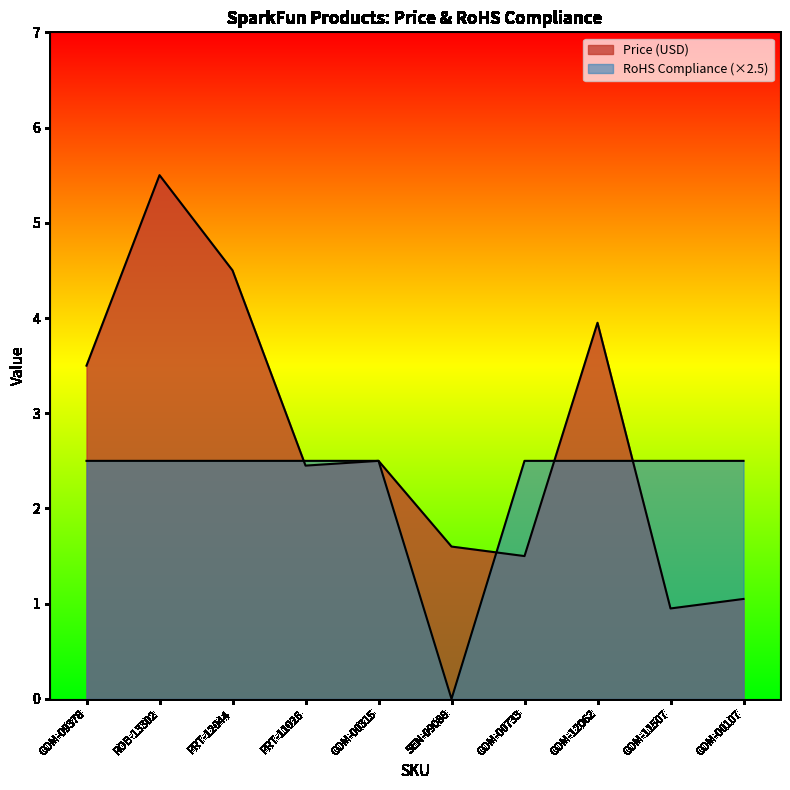

Does the chart have visible grid lines?

No